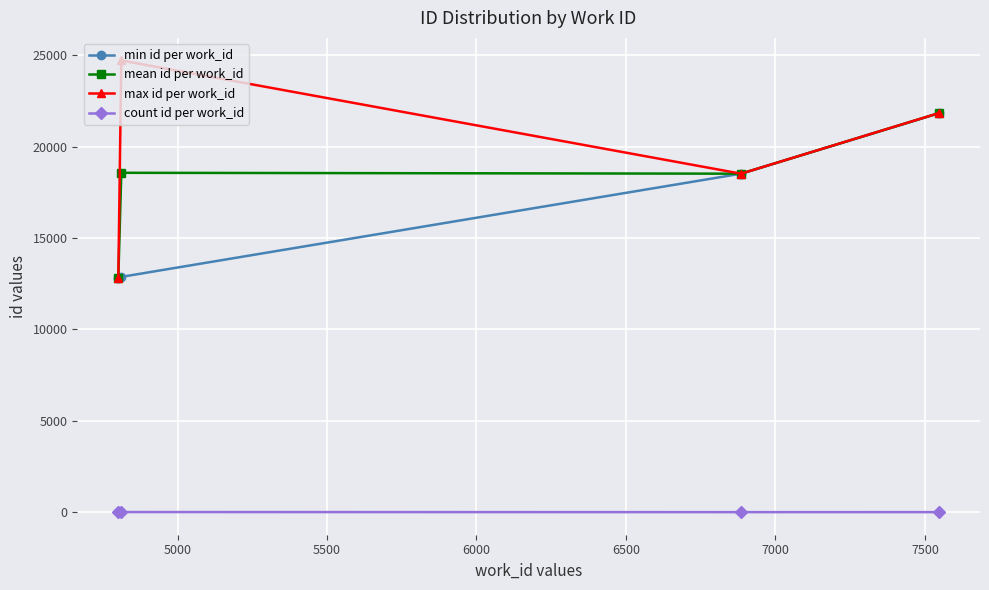

Is this an area chart (filled region under the line)?

No